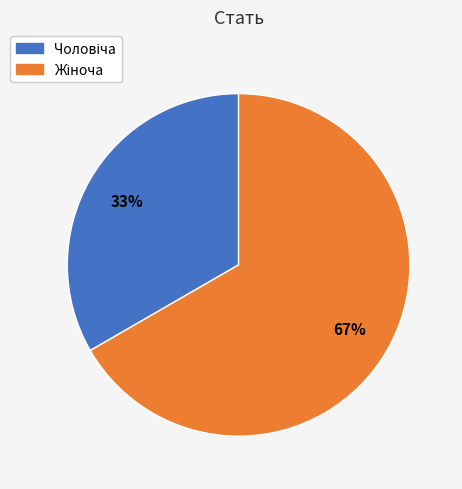

Count the number of slices in the pie.

2